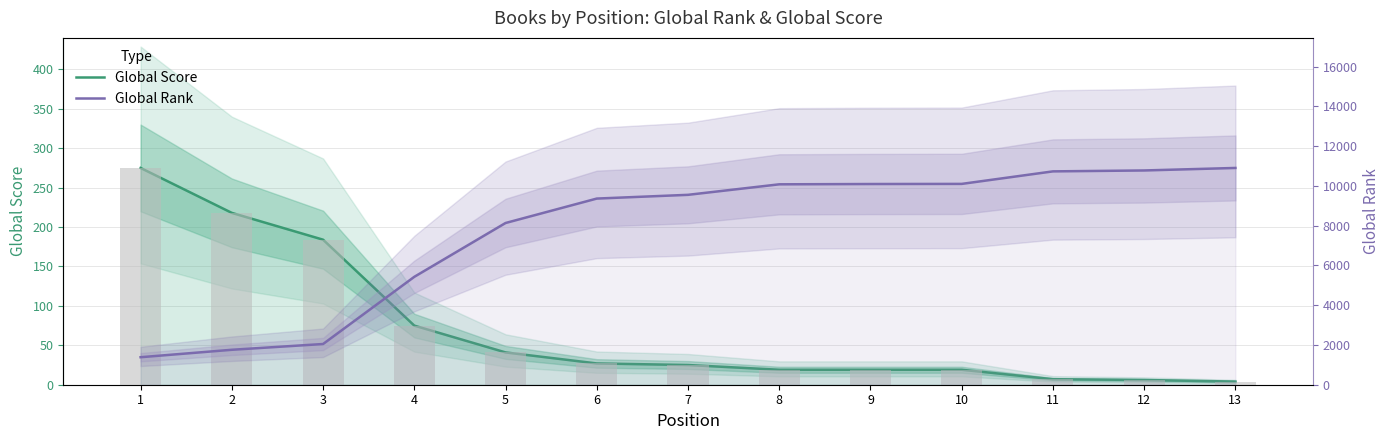

What is the average value of the Global Score series?

71